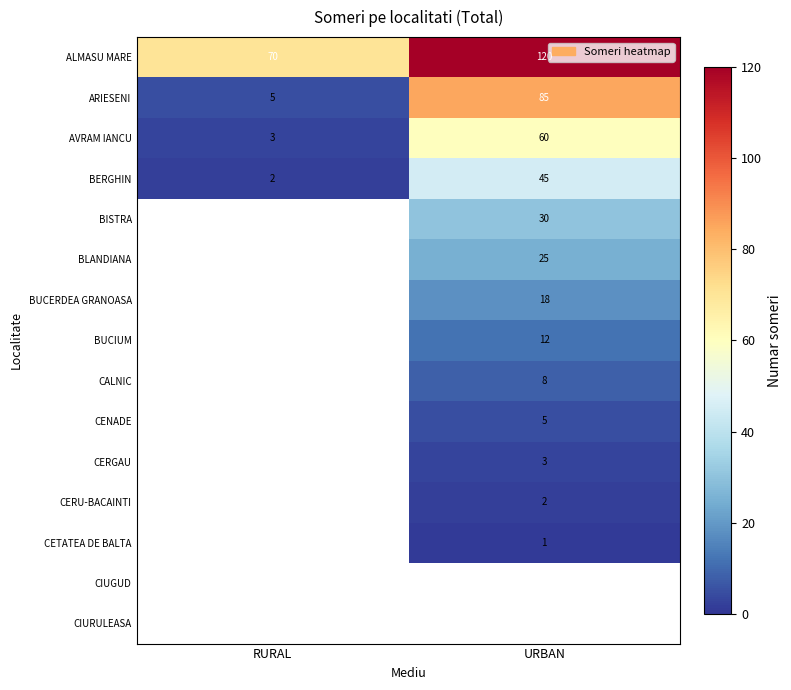

True or false: BUCERDEA GRANOASA has a value of 18 at URBAN.

True